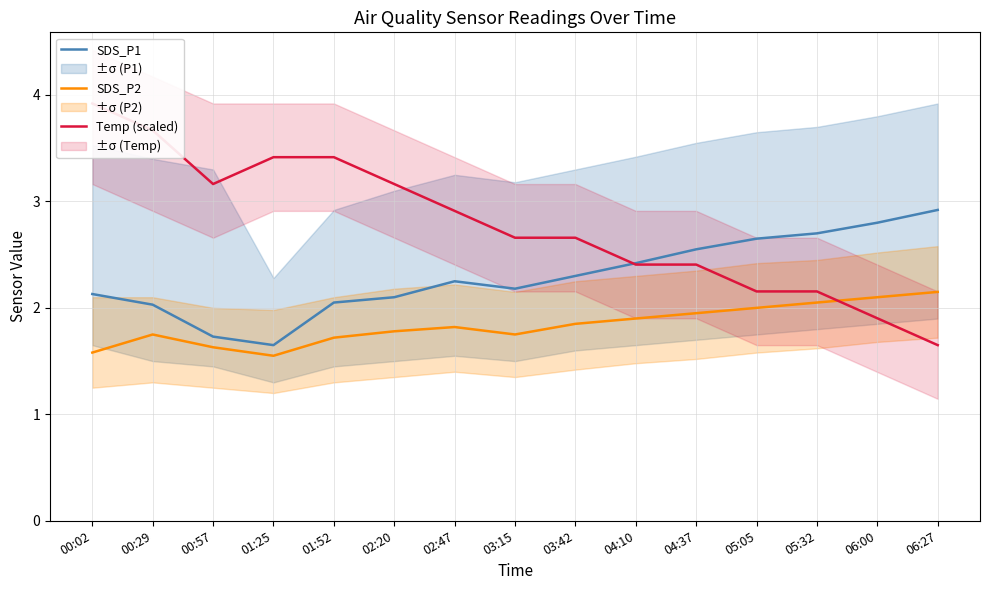

Between which two adjacent categories do SDS_P2 and Temp (scaled) first intersect?

05:32 and 06:00